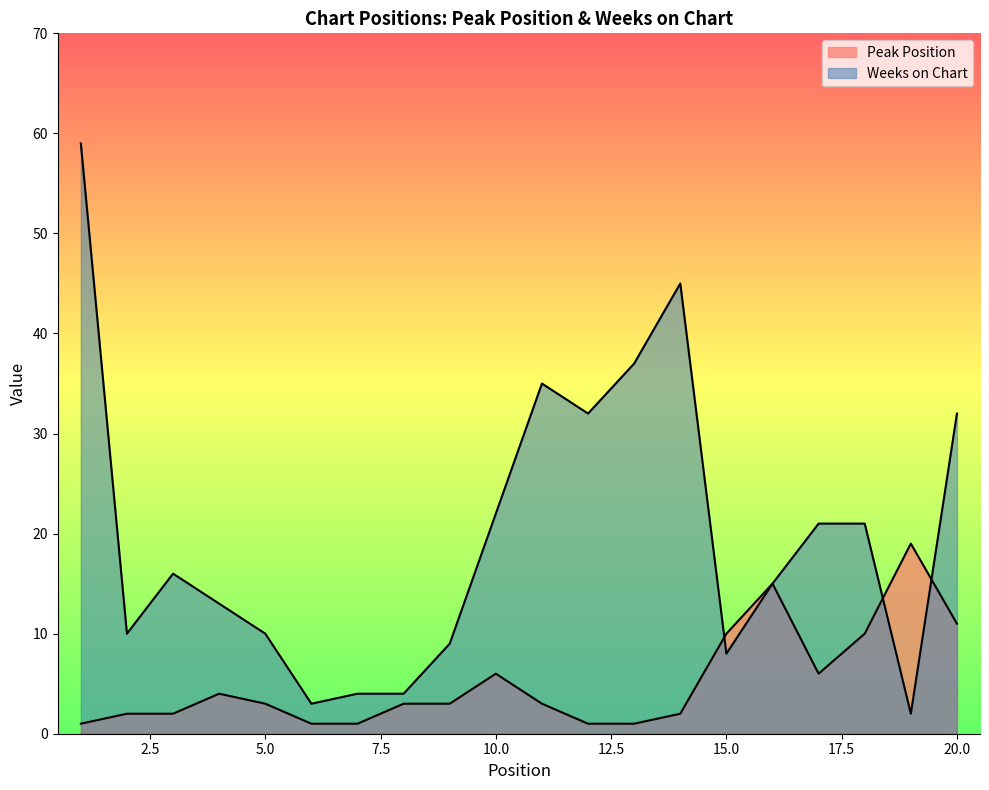

What is the sum of all Weeks on Chart values?

398